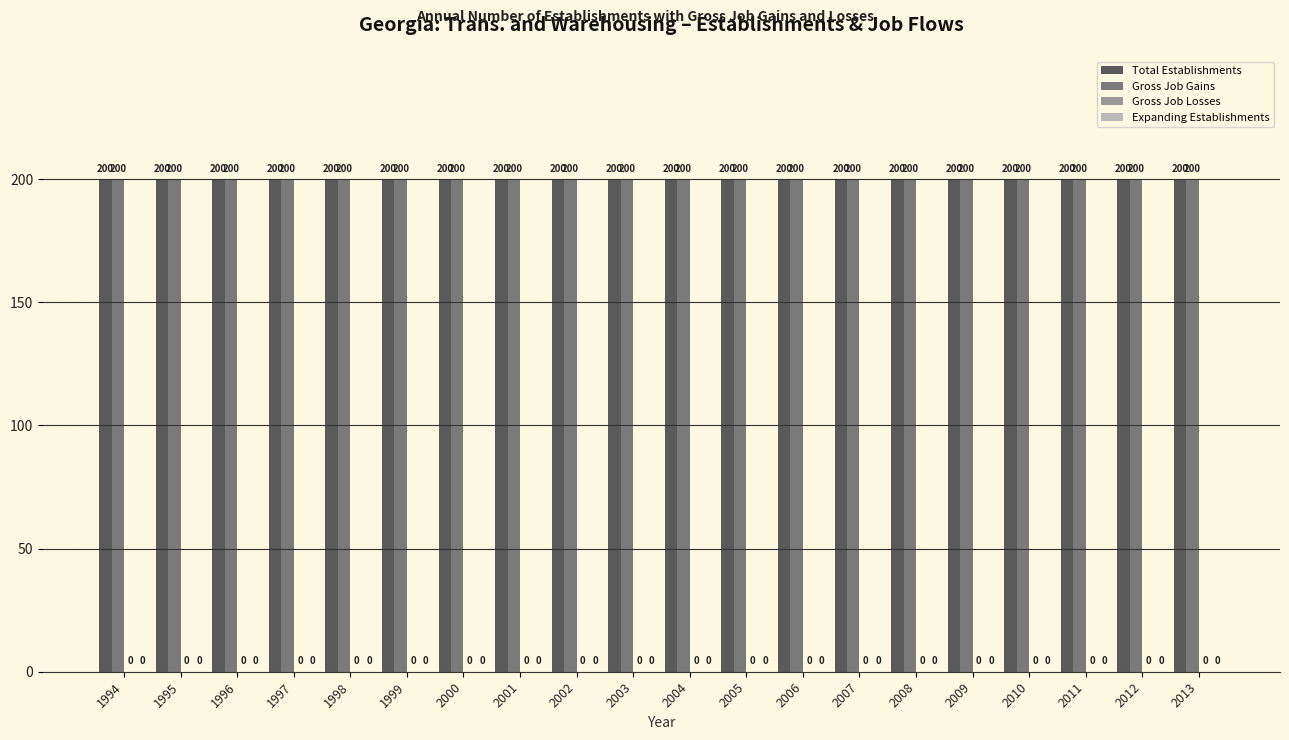

True or false: Gross Job Gains has a value of 200 at 2007.

True